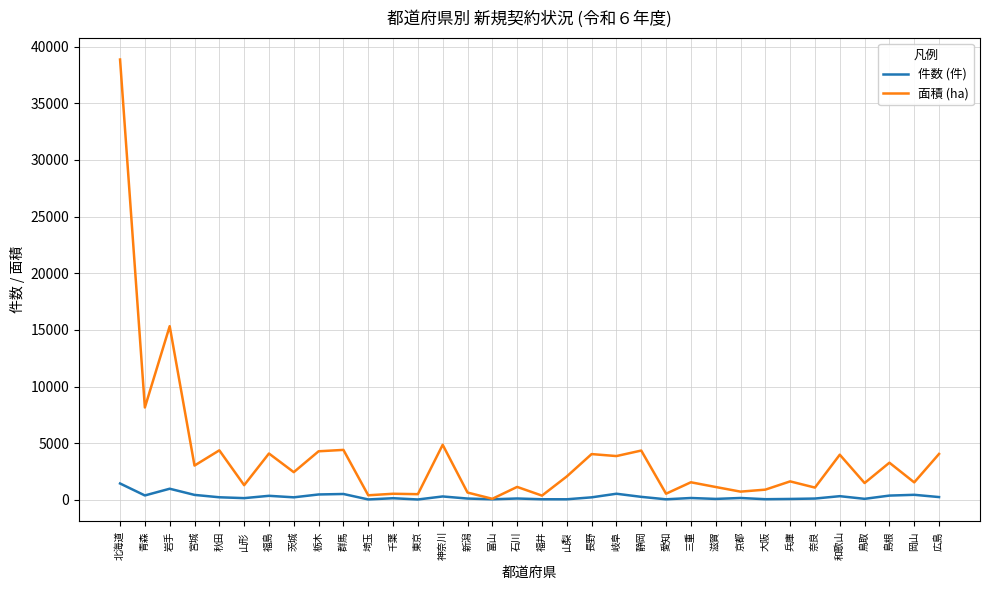

Which label corresponds to the largest value in the chart?

北海道